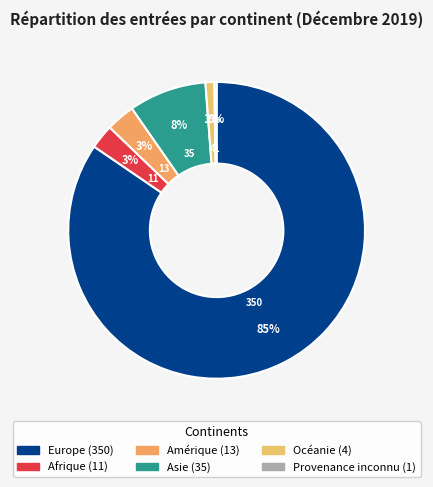

Rank the categories by value from lowest to highest.

Provenance inconnu, Océanie, Afrique, Amérique, Asie, Europe